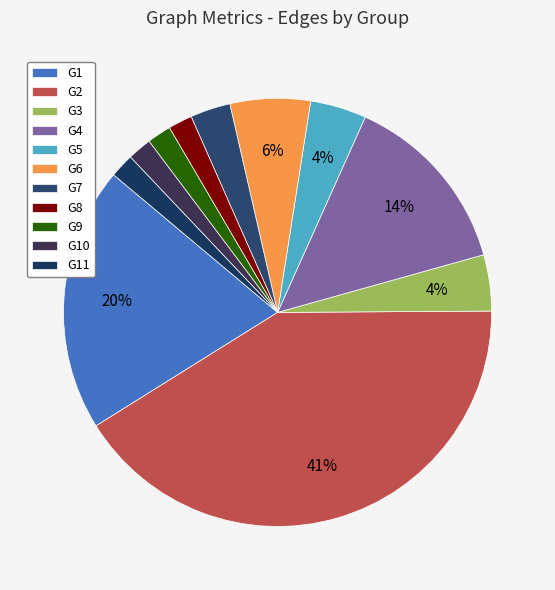

Does G10 account for over 50% of the chart?

No